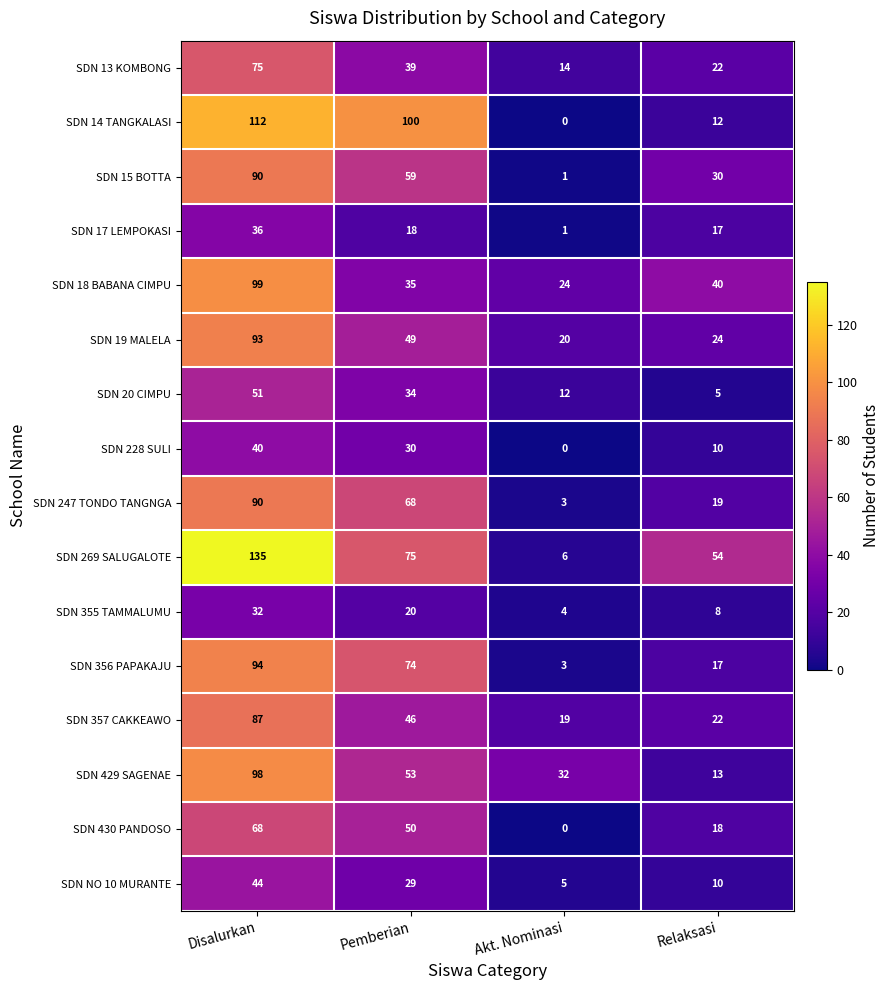

What is the sum of the SDN 15 BOTTA values at Akt. Nominasi and Disalurkan?

91